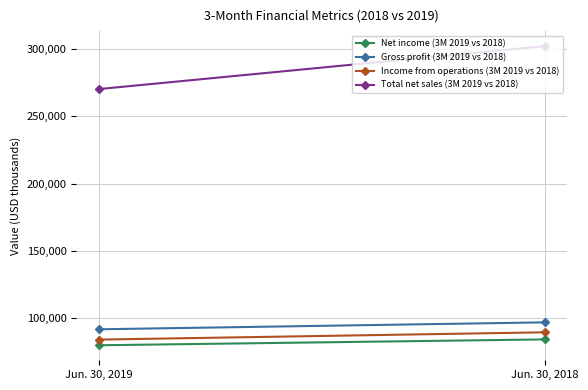

What is the value of the Income from operations (3M 2019 vs 2018) point at the 1st from the left?

84319